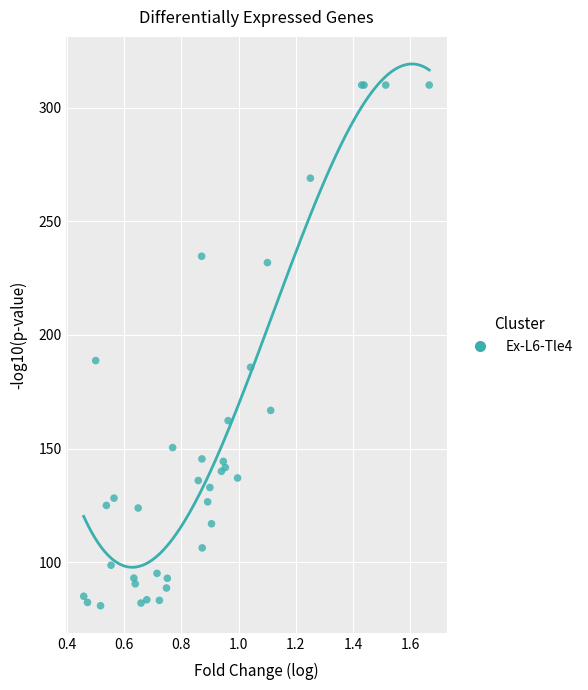

What Y value in the scatter plot is closest to 195?

188.7